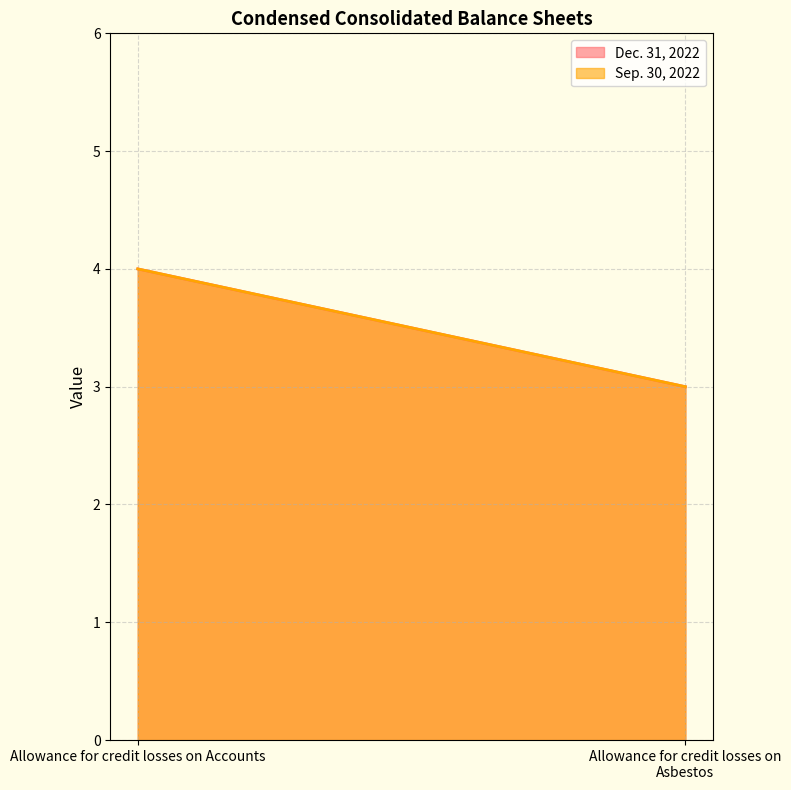

What are all the series names shown in the legend?

Dec. 31, 2022, Sep. 30, 2022